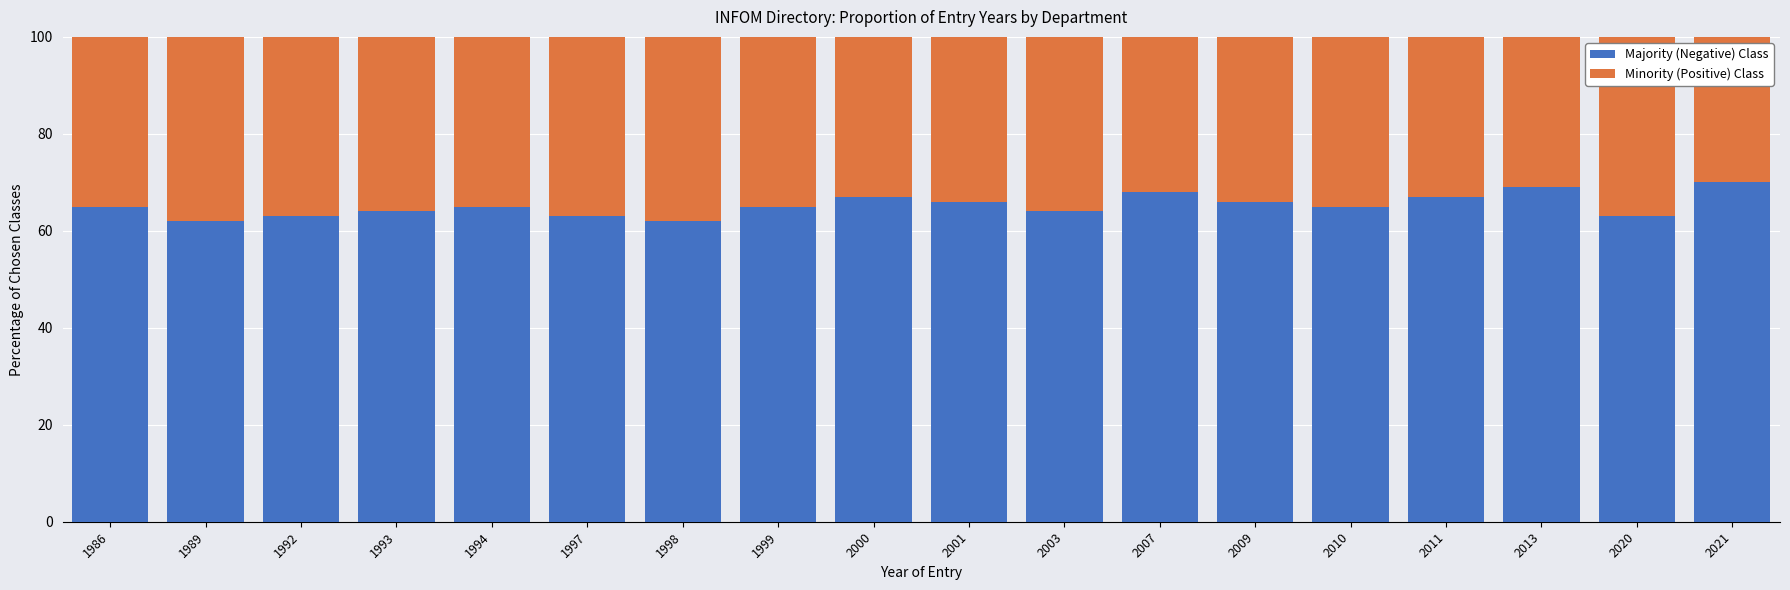

What value does the Majority (Negative) Class series have at 2011?

67